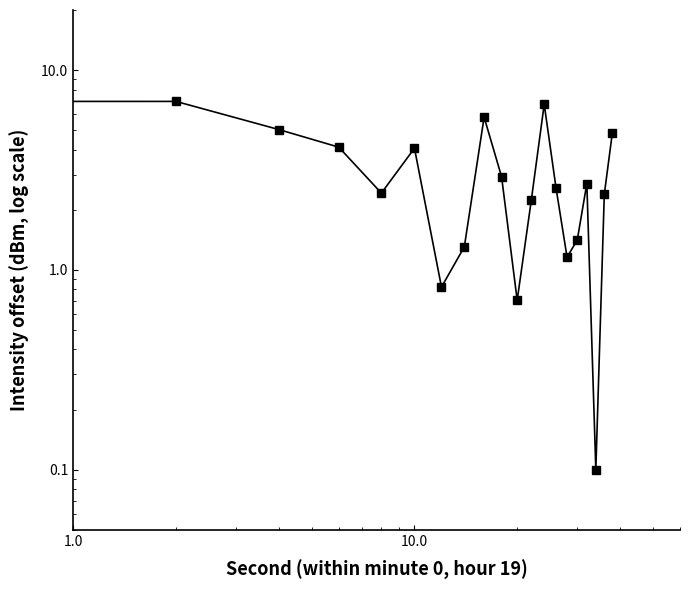

Reading left to right, list all the values displayed in this chart.

4.3	7.0	5.0	4.1	2.4	4.1	0.8	1.3	5.8	2.9	0.7	2.2	6.8	2.6	1.2	1.4	2.7	0.1	2.4	4.8